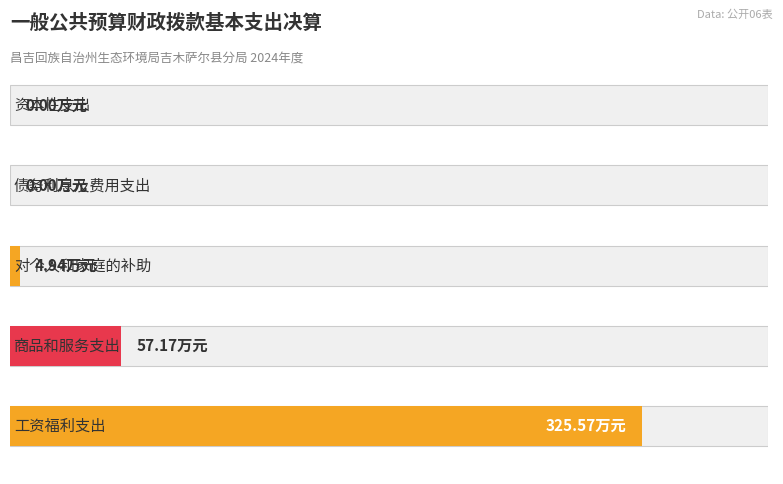

What is the change in value from 工资福利支出 to 债务利息及费用支出?

-325.6